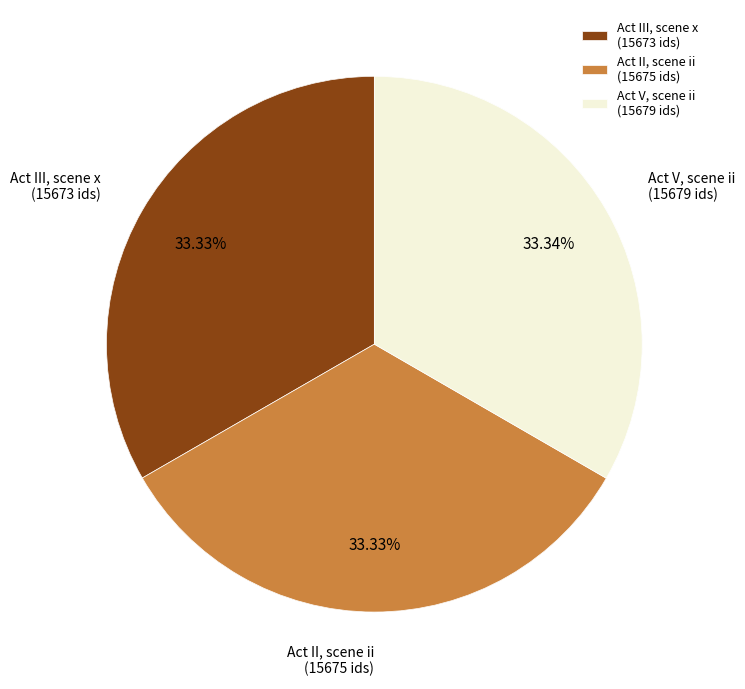

Is Act II, scene ii the majority of the pie?

No